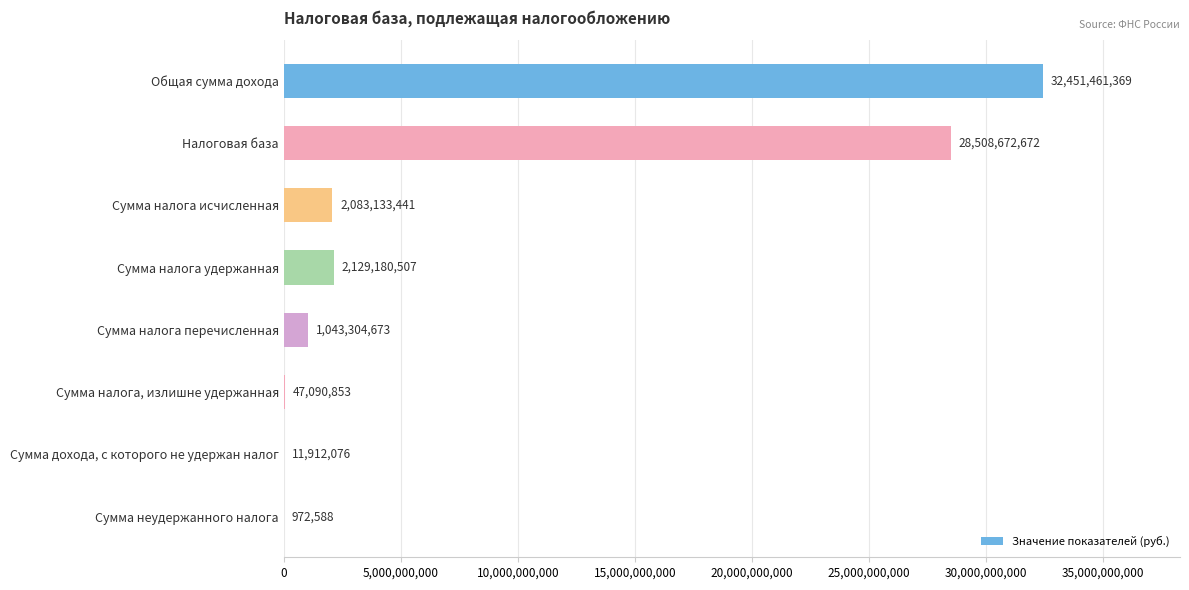

What is the sum of the values at Сумма налога исчисленная and Сумма налога, излишне удержанная?

2130224294